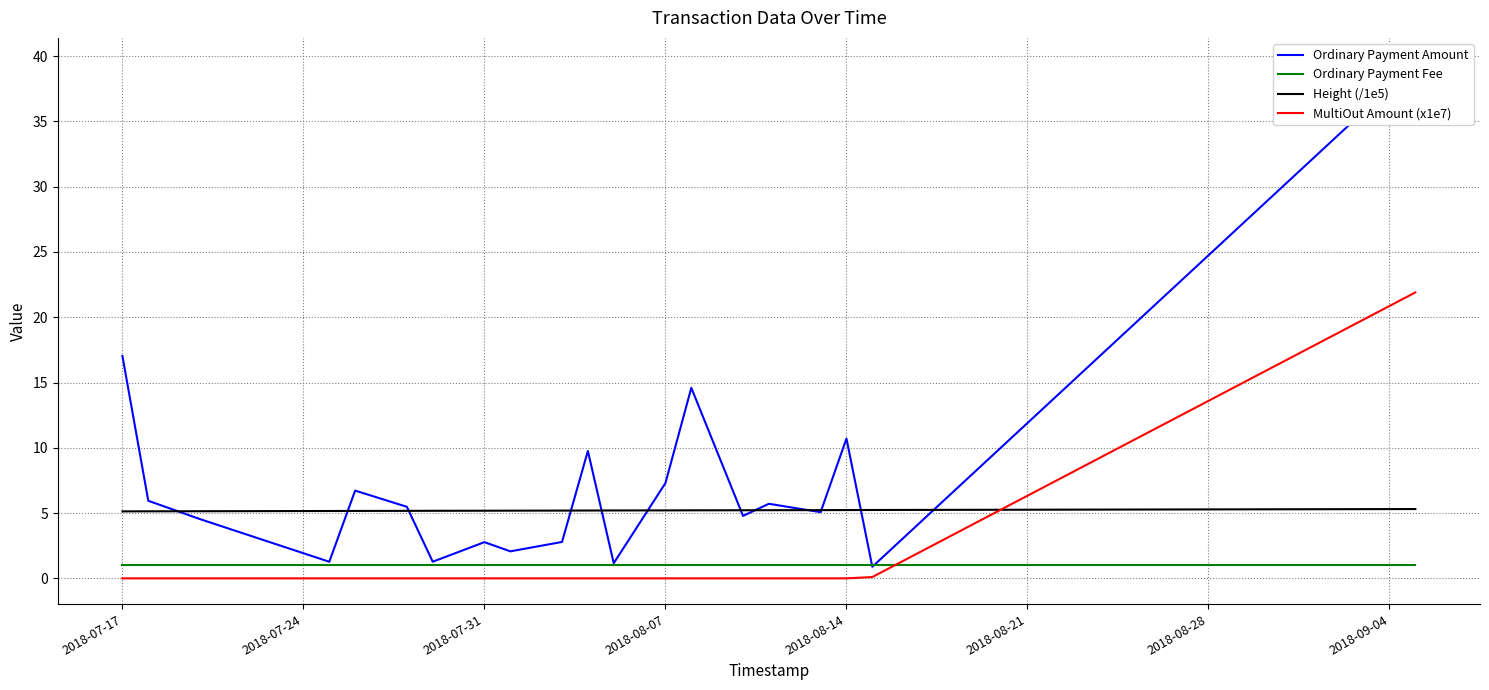

What is the value of the Ordinary Payment Fee point at the 4th from the left?

1.0